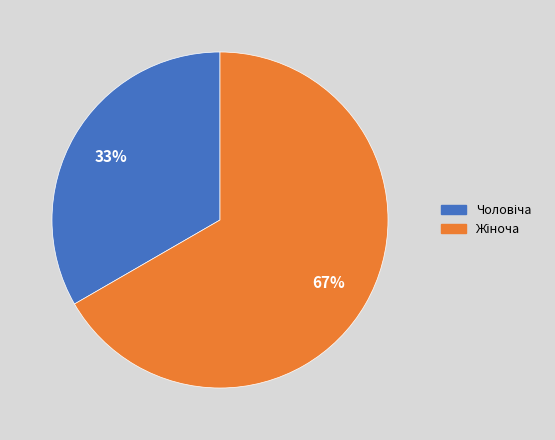

To the nearest percent, what is the average slice percentage?

50%